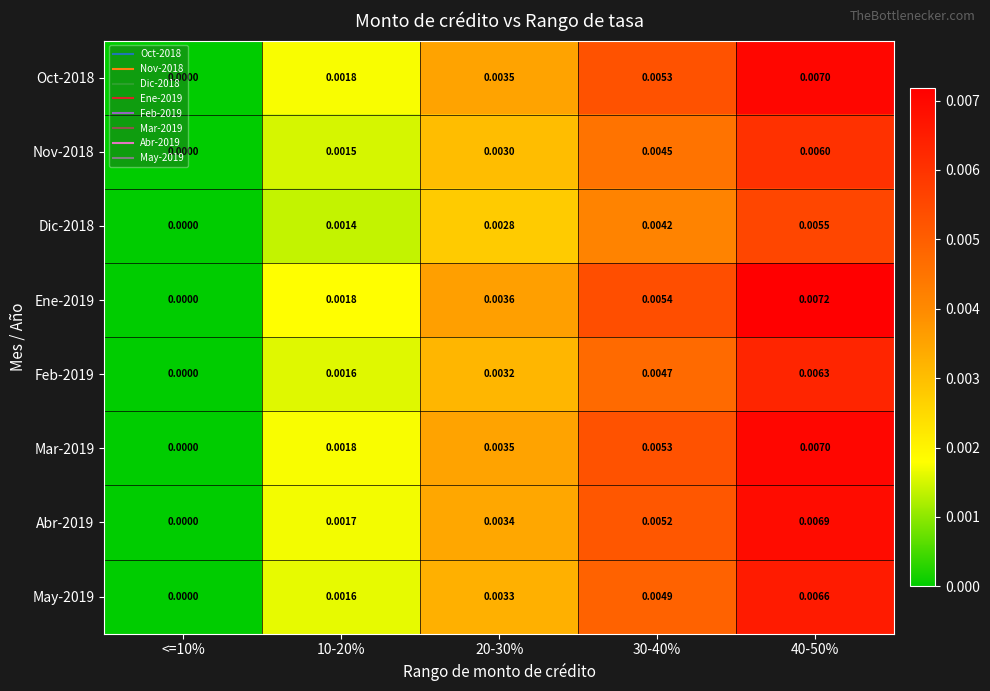

How many values in Abr-2019 are above zero?

4